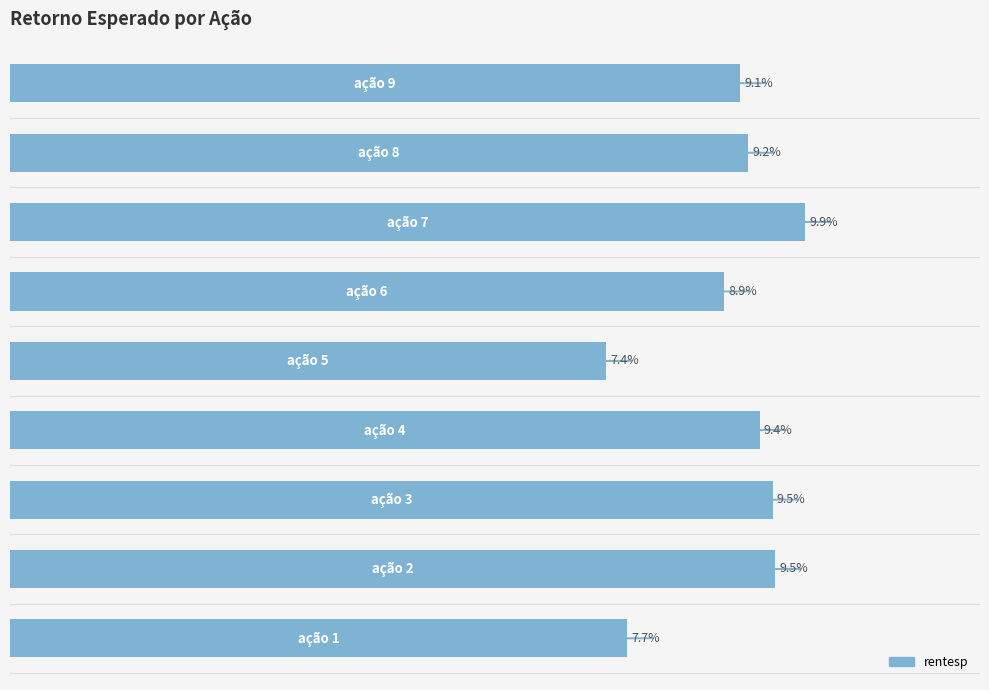

Are the bars grouped side by side (vs. stacked)?

No